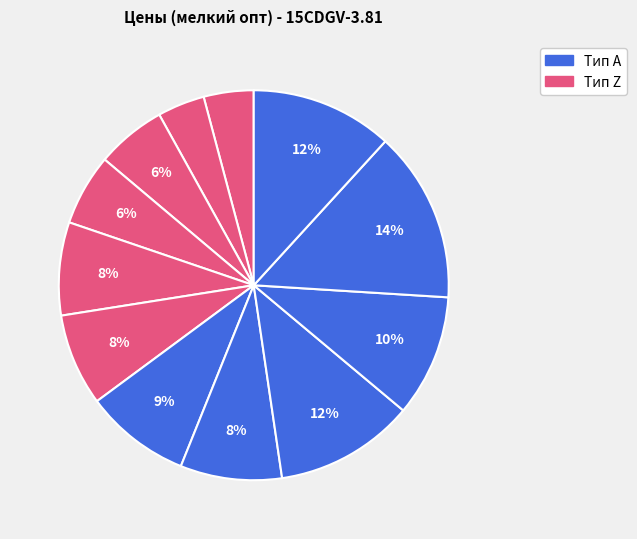

Count the number of slices in the pie.

12